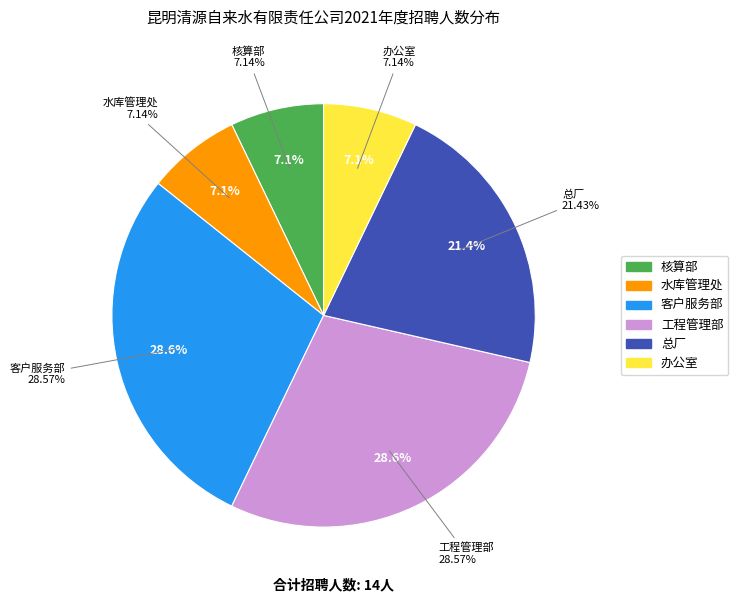

Between 工程管理部 and 核算部, which is larger?

工程管理部